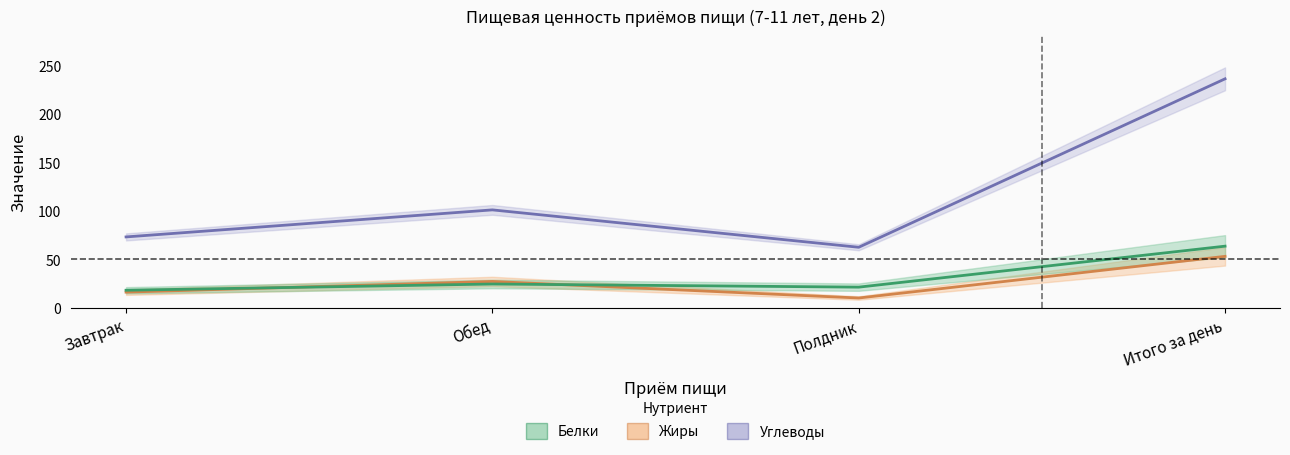

How many interior local valleys does the Жиры series have?

1